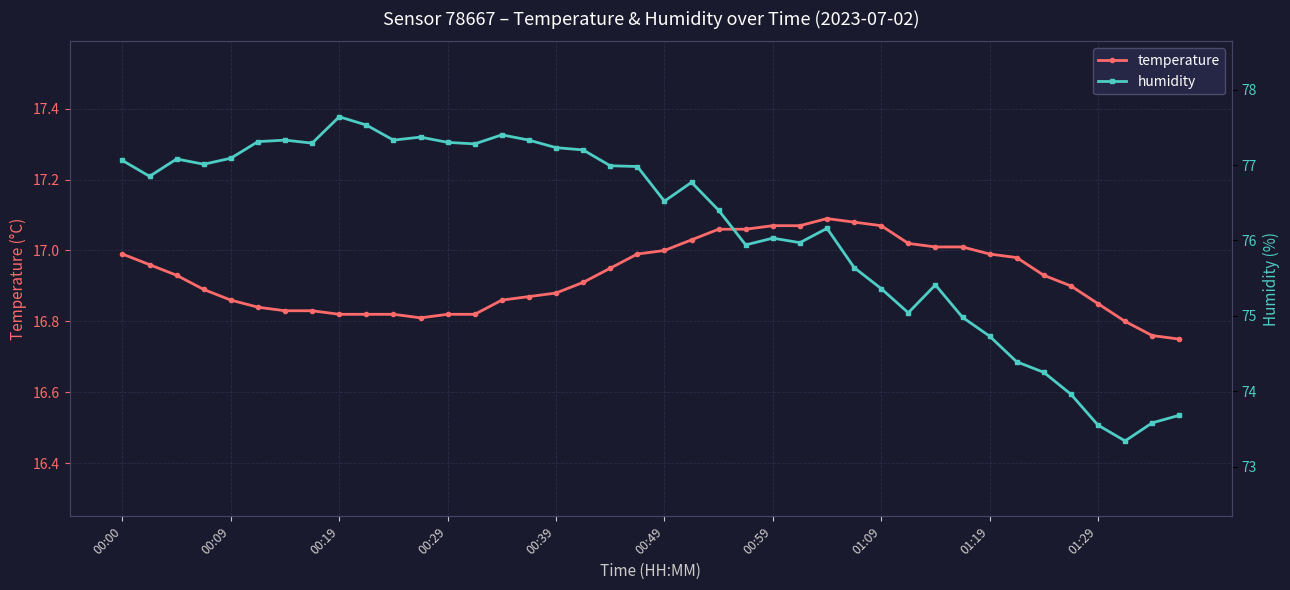

Does the chart display data point markers on the line(s)?

Yes